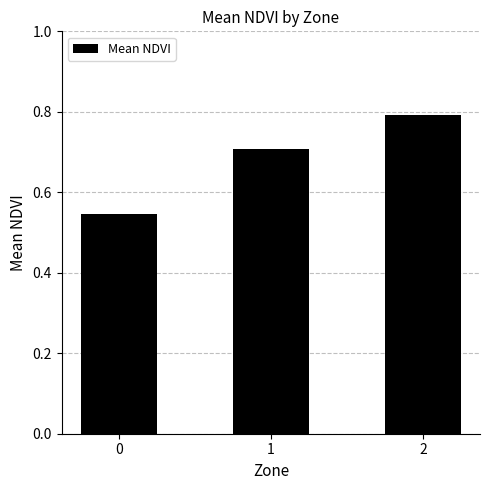

What is the sum of all values?

2.0